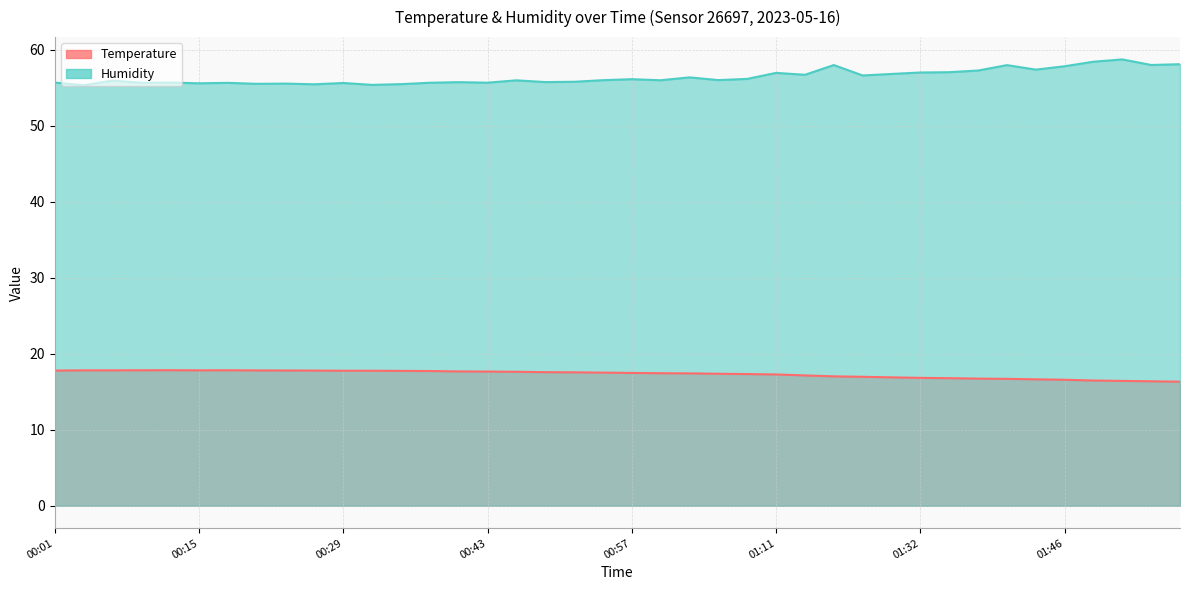

What are all the series names shown in the legend?

temperature, humidity